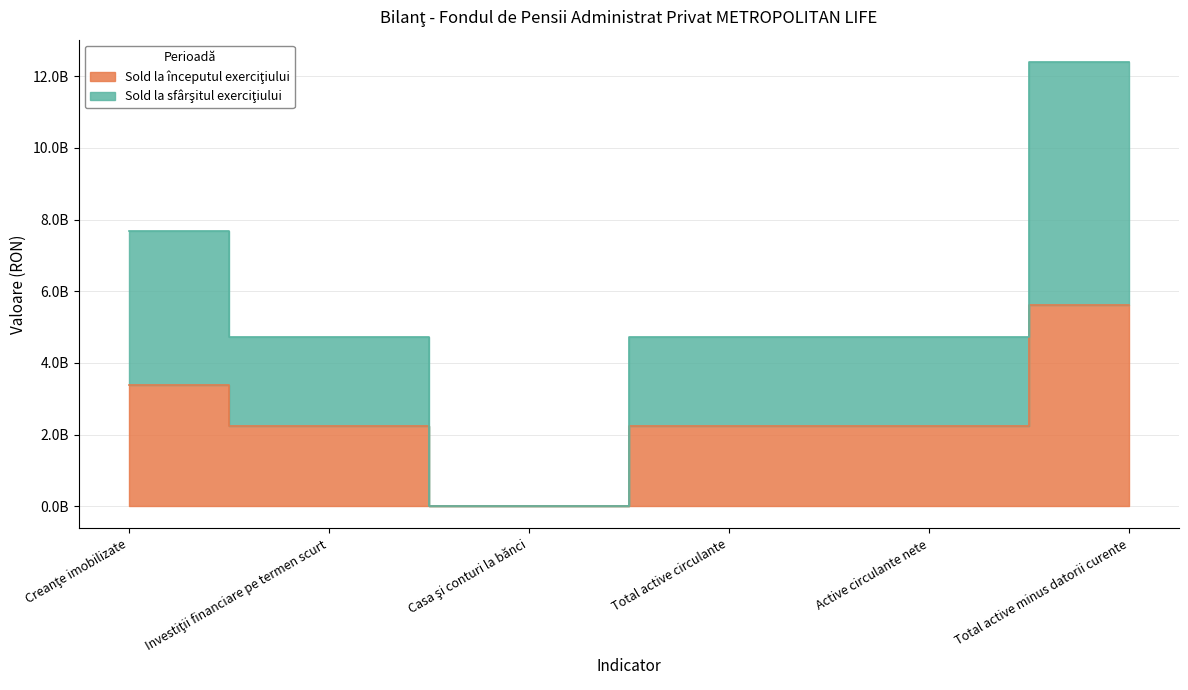

Rank the series by their average value, from lowest to highest.

Sold la începutul exerciţiului, Sold la sfârşitul exerciţiului